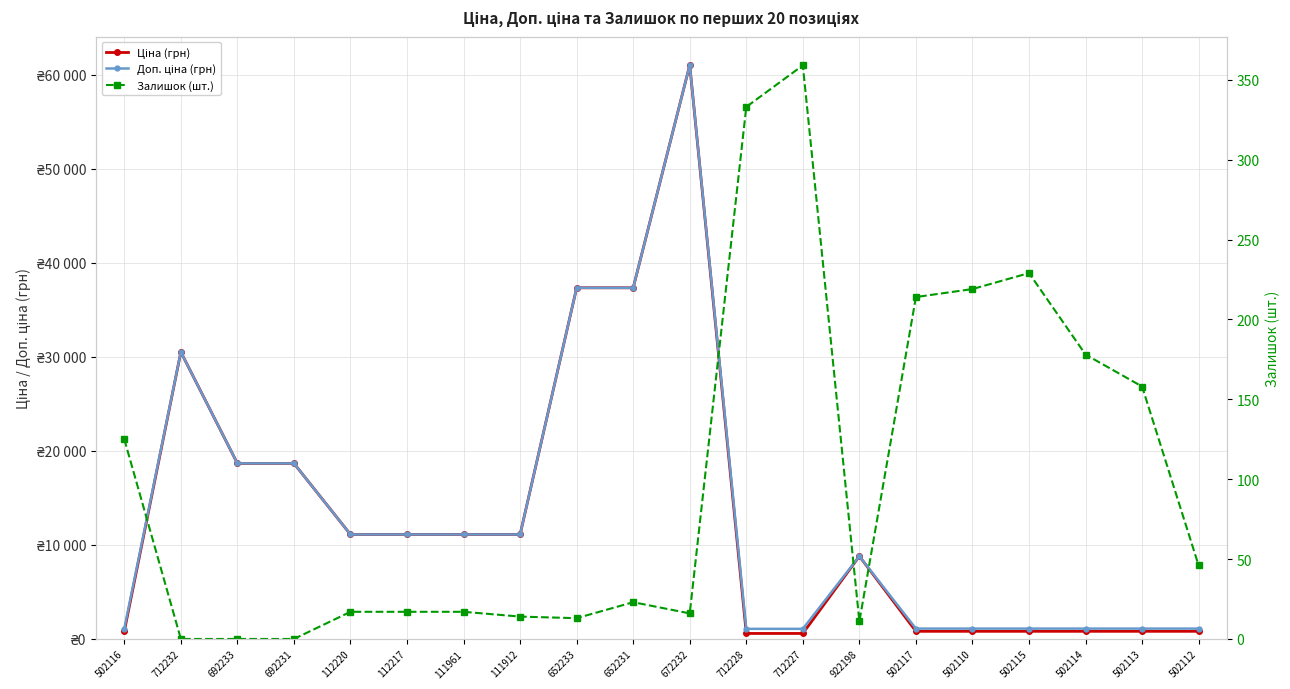

What is the spread (max minus min) of values at 692233?

18671.5